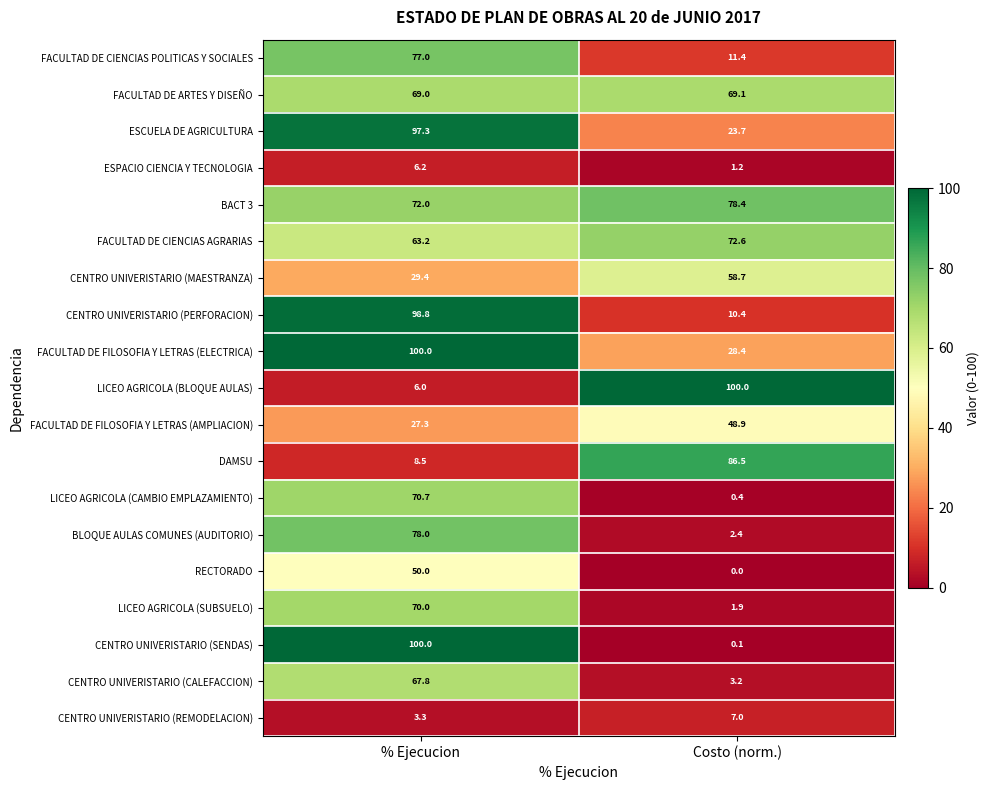

Is the value of ESPACIO CIENCIA Y TECNOLOGIA at % Ejecucion greater than the value of FACULTAD DE CIENCIAS AGRARIAS at Costo (norm.)?

No